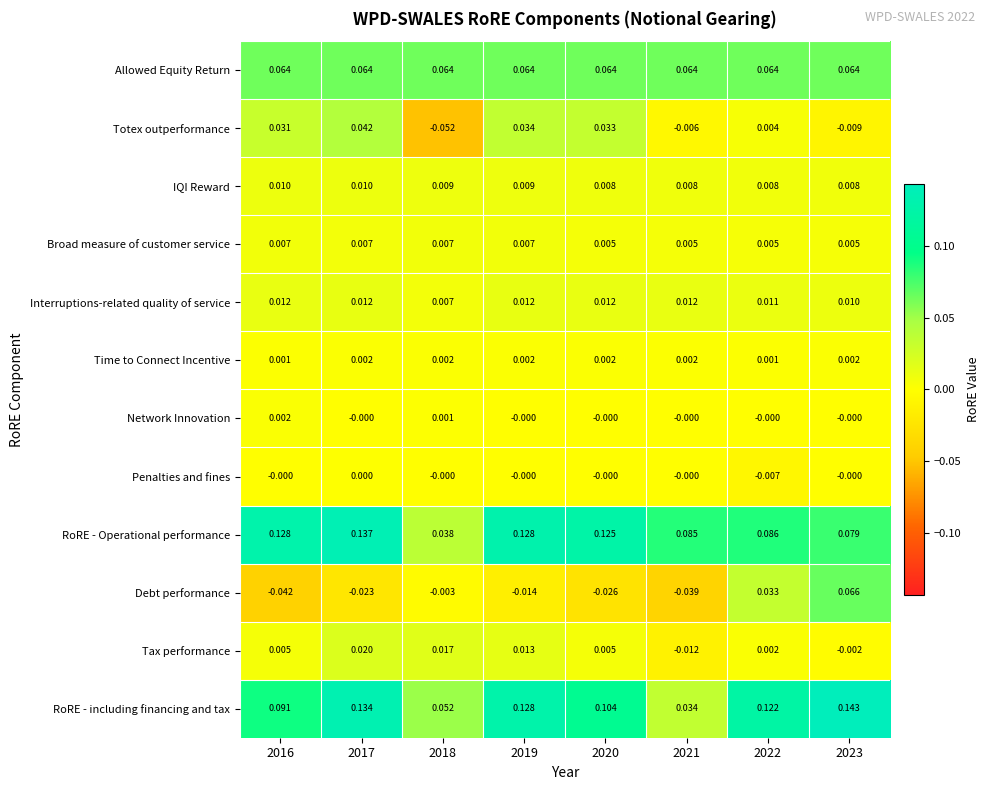

Which series has the largest total across all categories?

RoRE - including financing and tax